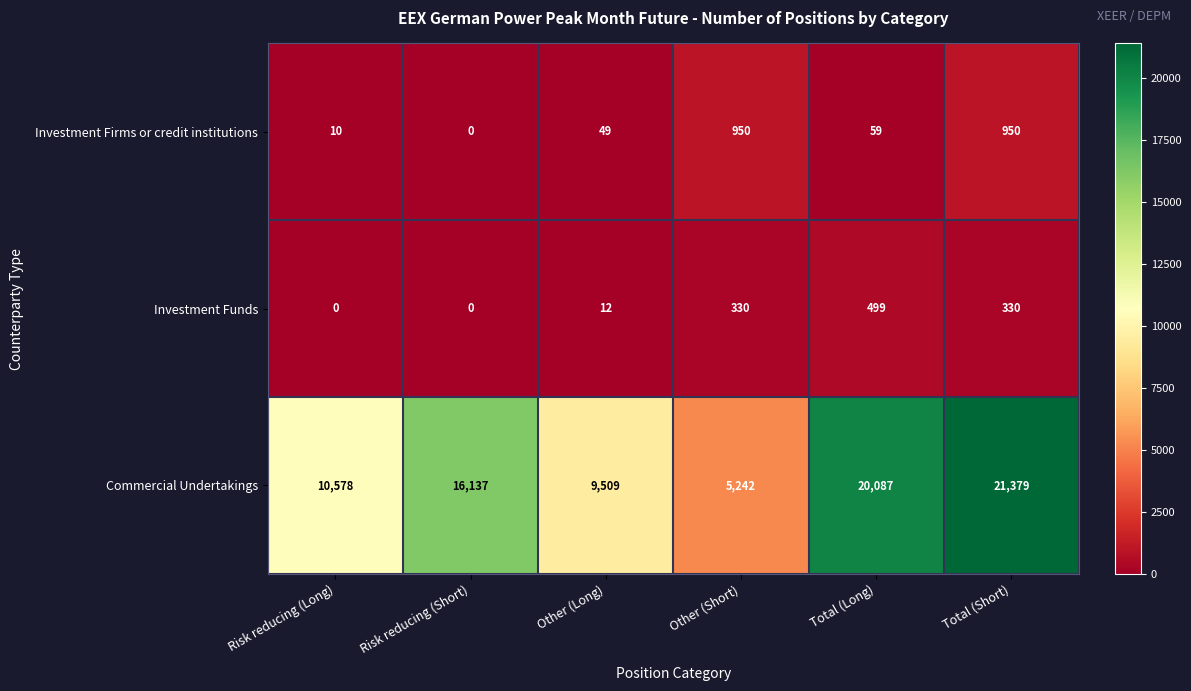

Reading left to right, what are all the values shown in this chart?

Investment Firms or credit institutions: Risk reducing (Long)=10	Risk reducing (Short)=0	Other (Long)=49	Other (Short)=950	Total (Long)=59	Total (Short)=950
Investment Funds: Risk reducing (Long)=0	Risk reducing (Short)=0	Other (Long)=12	Other (Short)=330	Total (Long)=499	Total (Short)=330
Commercial Undertakings: Risk reducing (Long)=10578	Risk reducing (Short)=16137	Other (Long)=9509	Other (Short)=5242	Total (Long)=20087	Total (Short)=21379